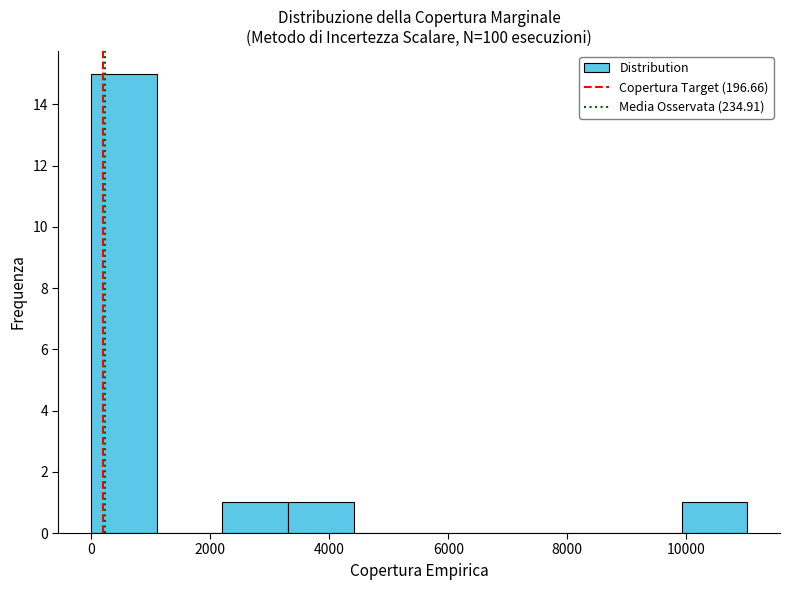

Reading left to right, list every bar in this chart as the range it spans on the x-axis followed by its height. Neither the bar edges nor the heights are printed on the chart, so give them approximately, as read against the axes.

0 to 1200: 15
1200 to 2200: 0
2200 to 3400: 1
3400 to 4400: 1
4400 to 5600: 0
5600 to 6600: 0
6600 to 7800: 0
7800 to 8800: 0
8800 to 10000: 0
10000 to 11000: 1